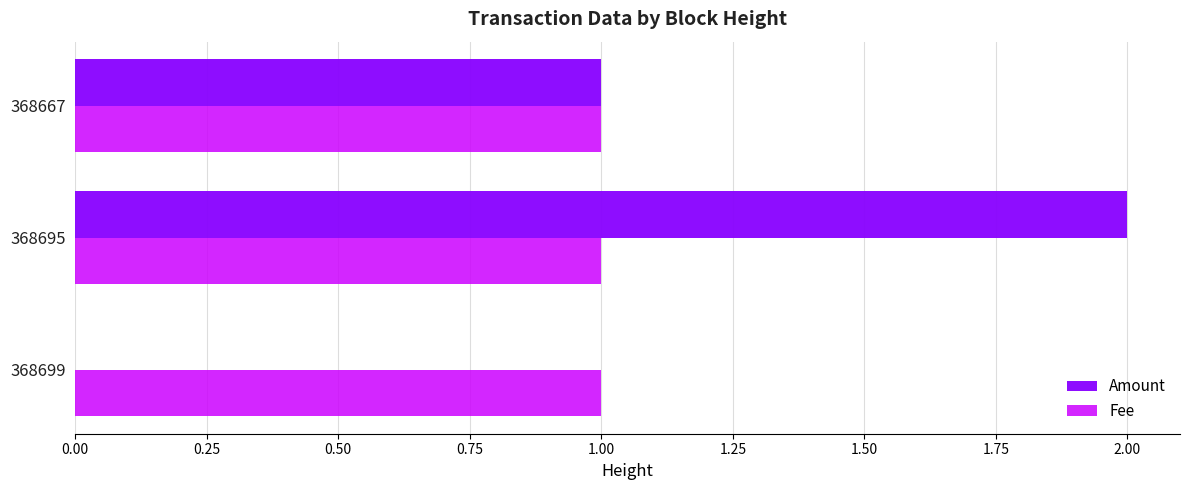

What is the maximum value shown in the chart?

2